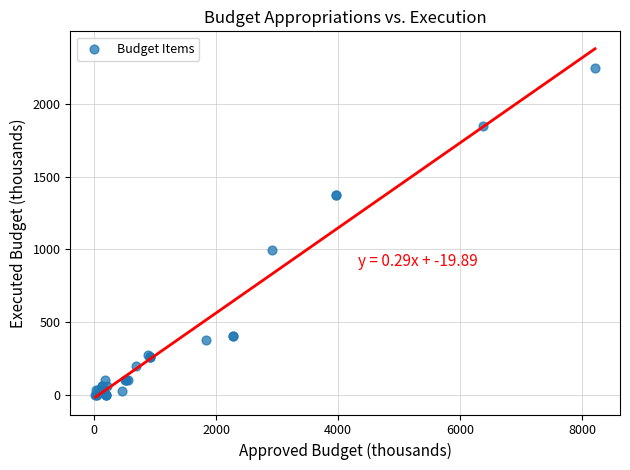

What Y value in the scatter plot is closest to 1124?

999.4